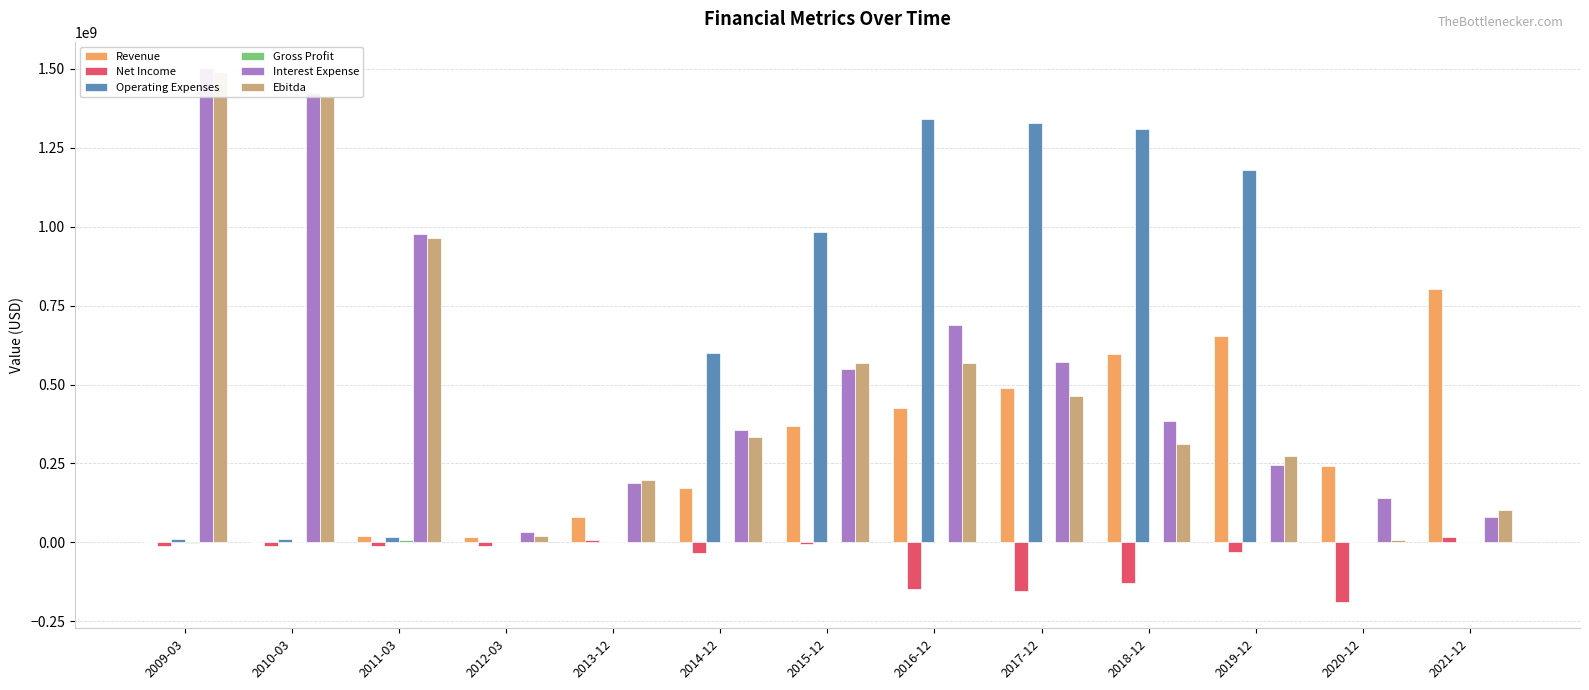

Is it true that Operating Expenses equals 1330000000 at 2017-12?

True